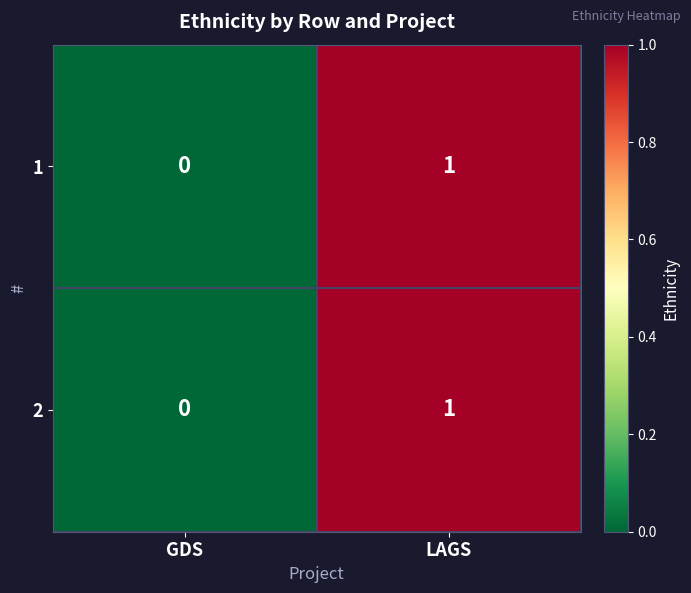

At which category is the sum across all series the highest?

LAGS